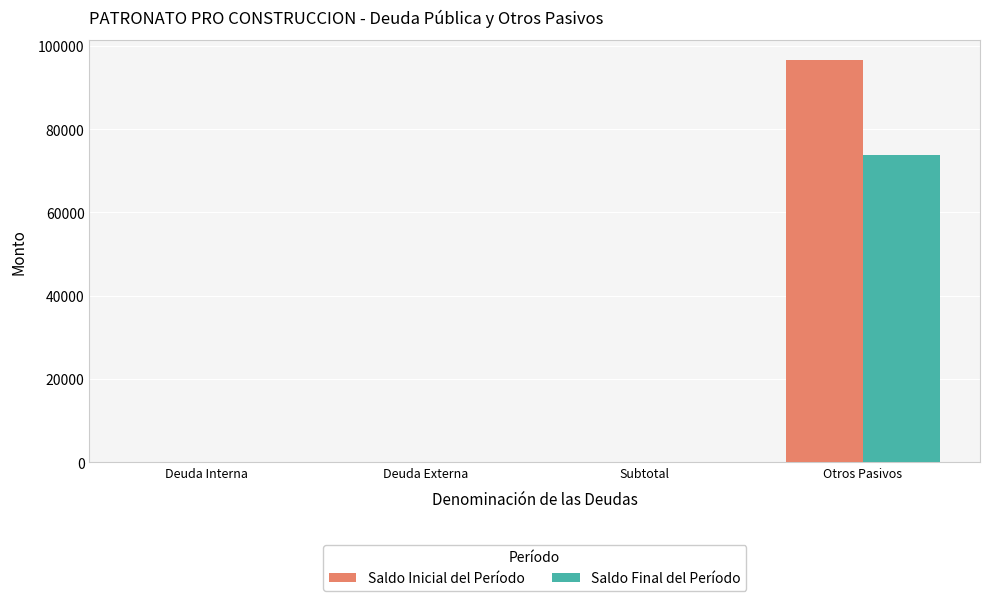

Which series changed the most between Deuda Interna and Otros Pasivos?

Saldo Inicial del Período